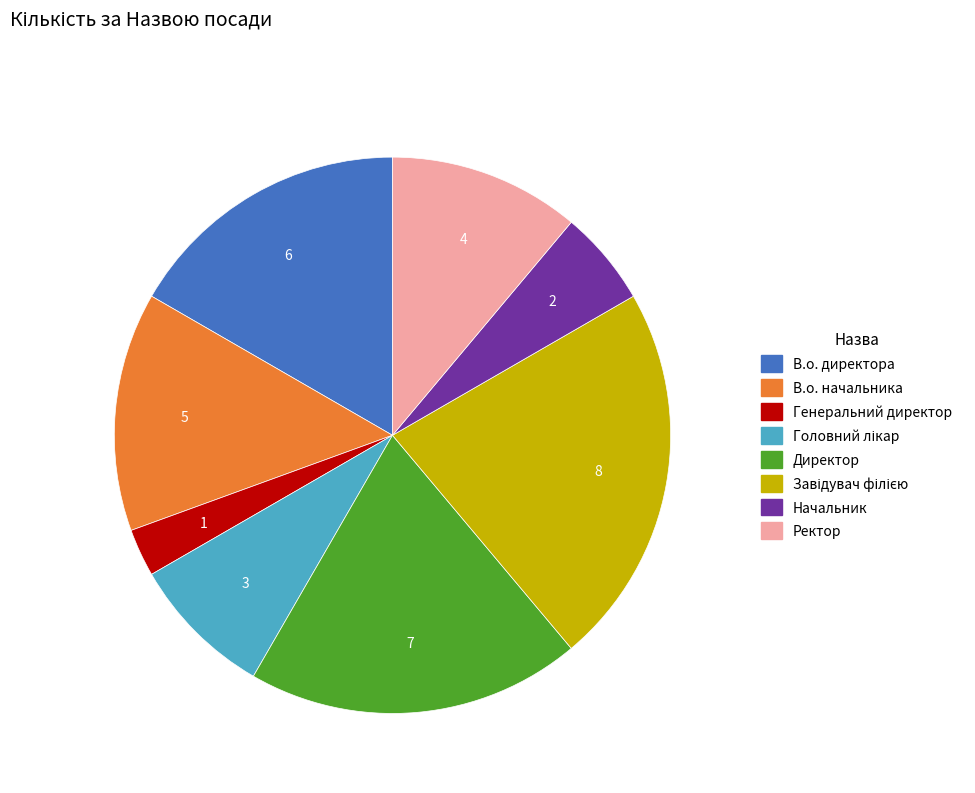

Does В.о. начальника account for over 50% of the chart?

No